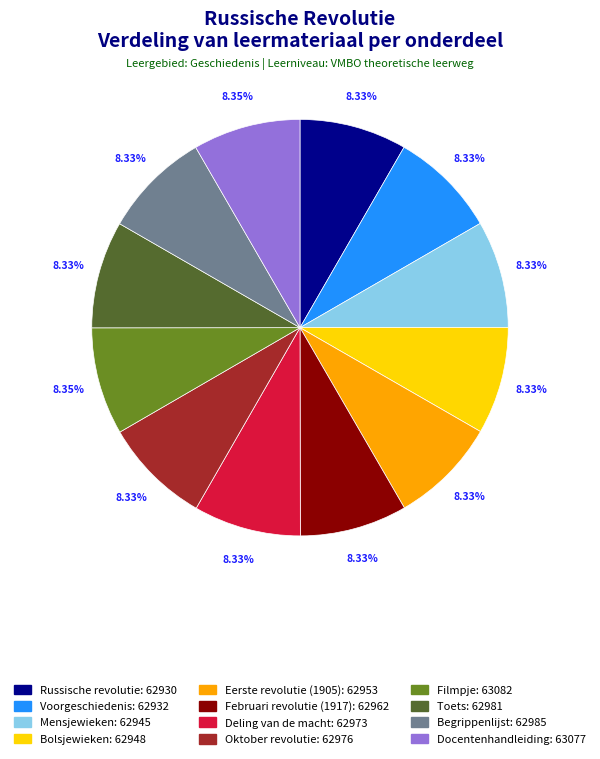

To the nearest percent, what is the average slice percentage?

8%